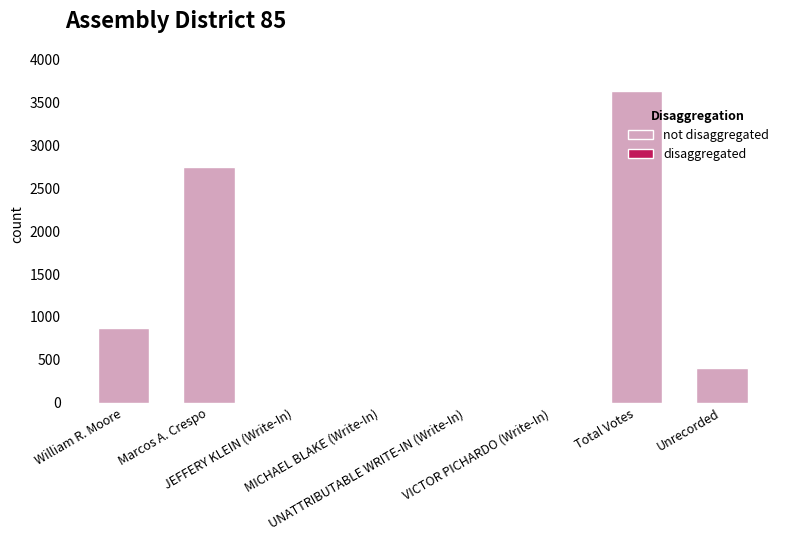

What is the greatest value displayed?

3629